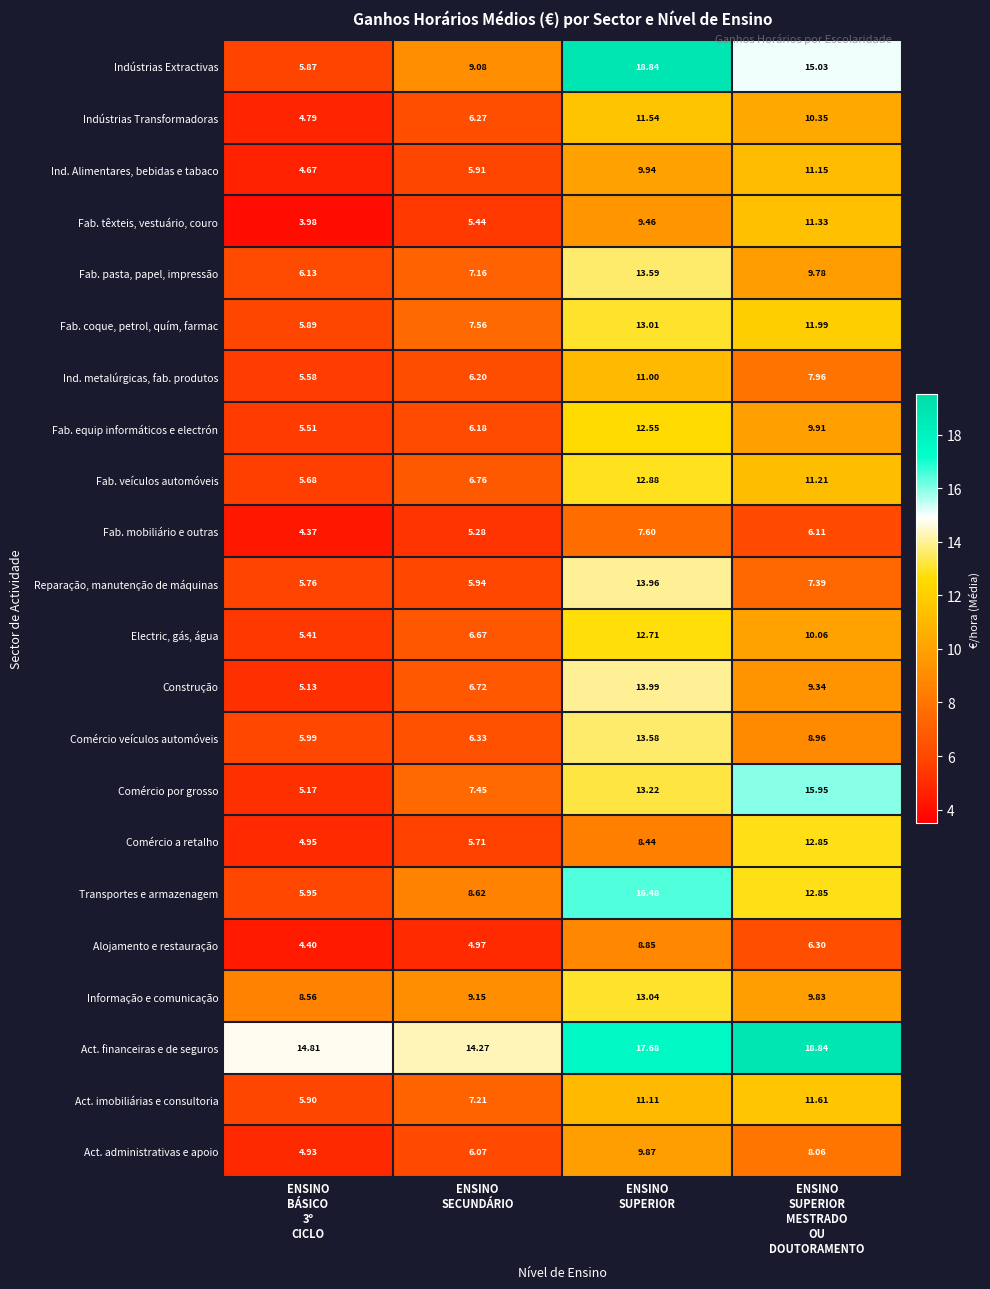

Which series has the largest total across all categories?

Act. financeiras e de seguros